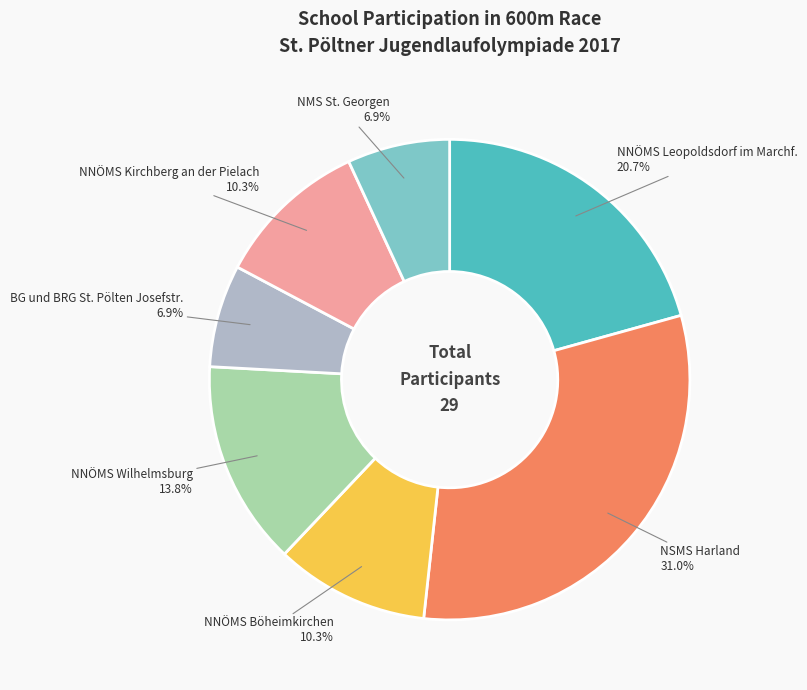

Does NNÖMS Böheimkirchen represent more than half of the total?

No